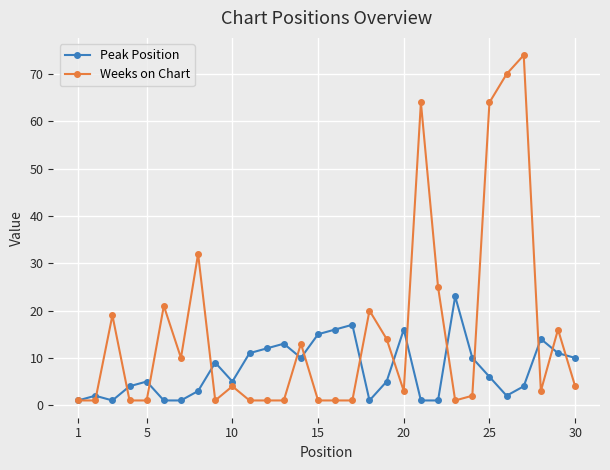

At how many categories does at least one series exceed 47?

4